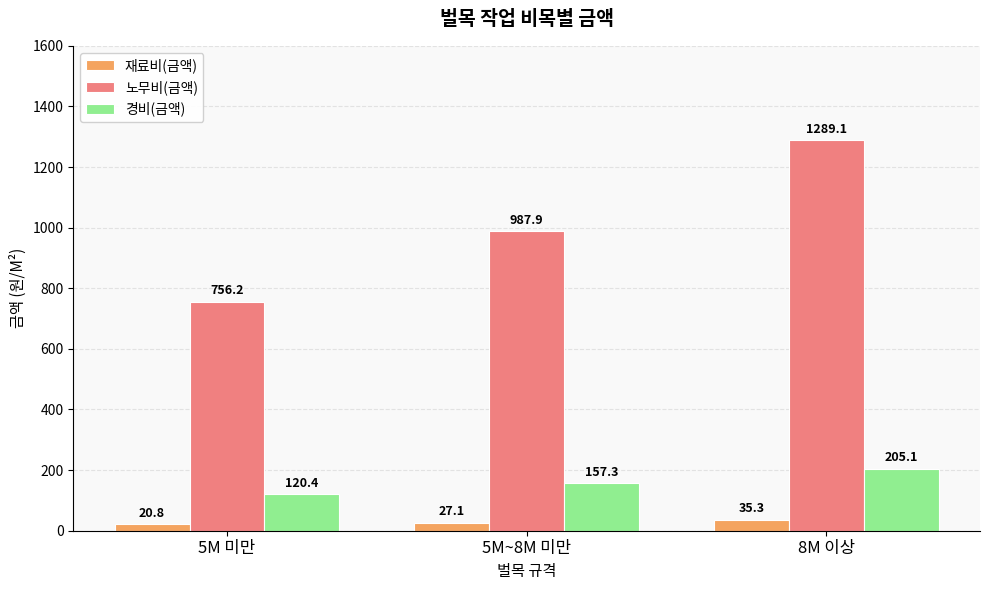

What are all the series names shown in the legend?

재료비(금액), 노무비(금액), 경비(금액)